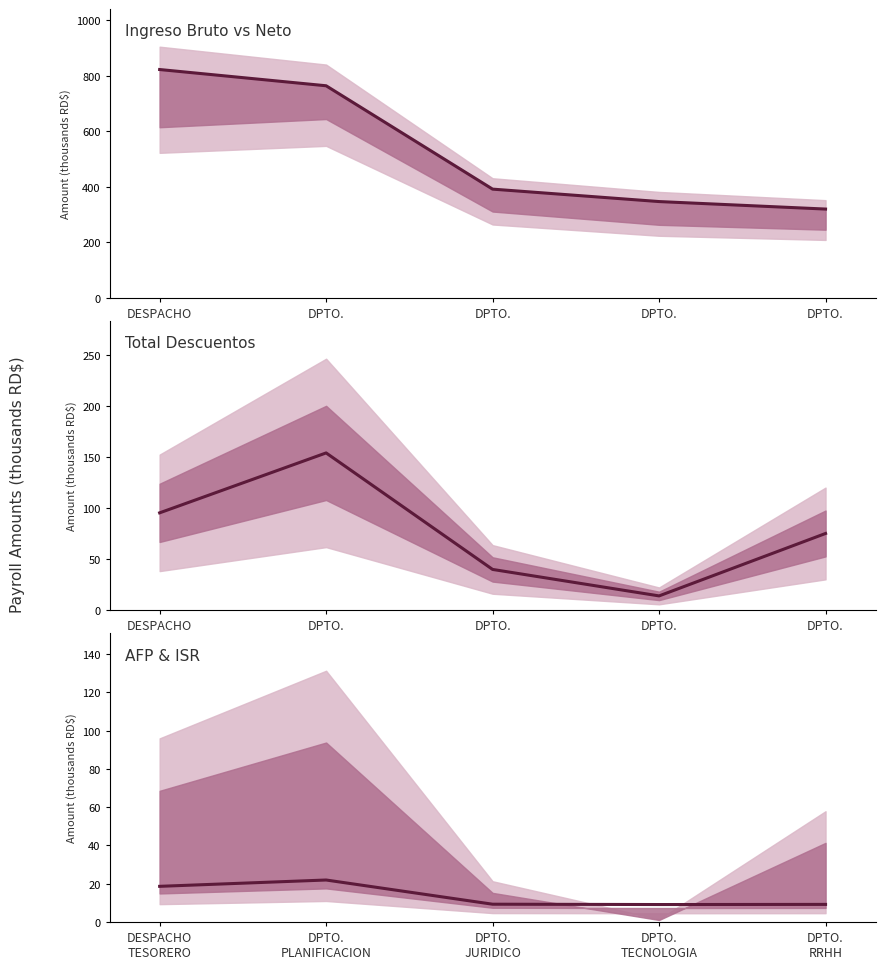

What is the average value?

13.6